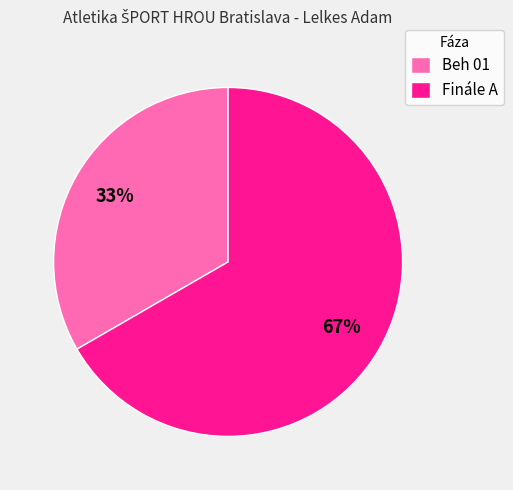

What is the ratio of the value at Beh 01 to the value at Finále A?

0.5